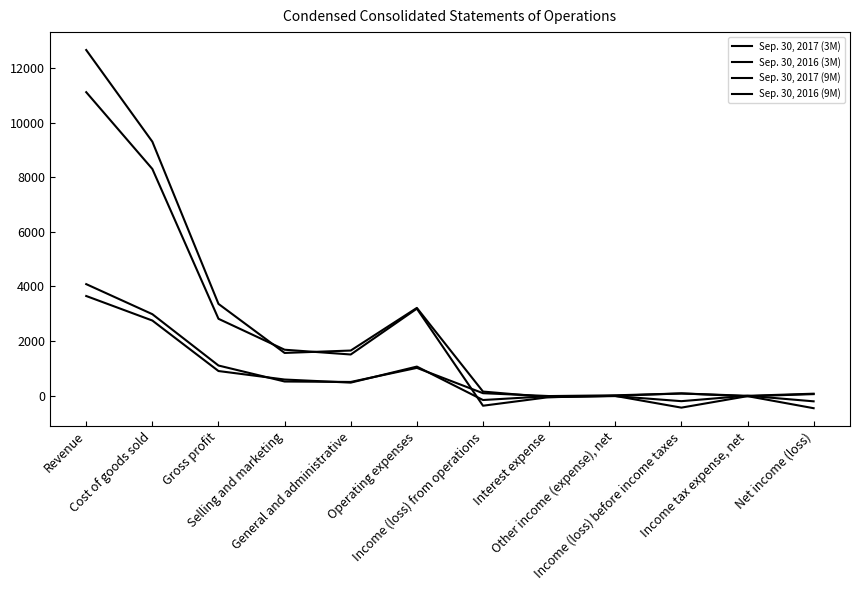

What is the difference between the Sep. 30, 2017 (9M) values at Income (loss) before income taxes and Income (loss) from operations?

70